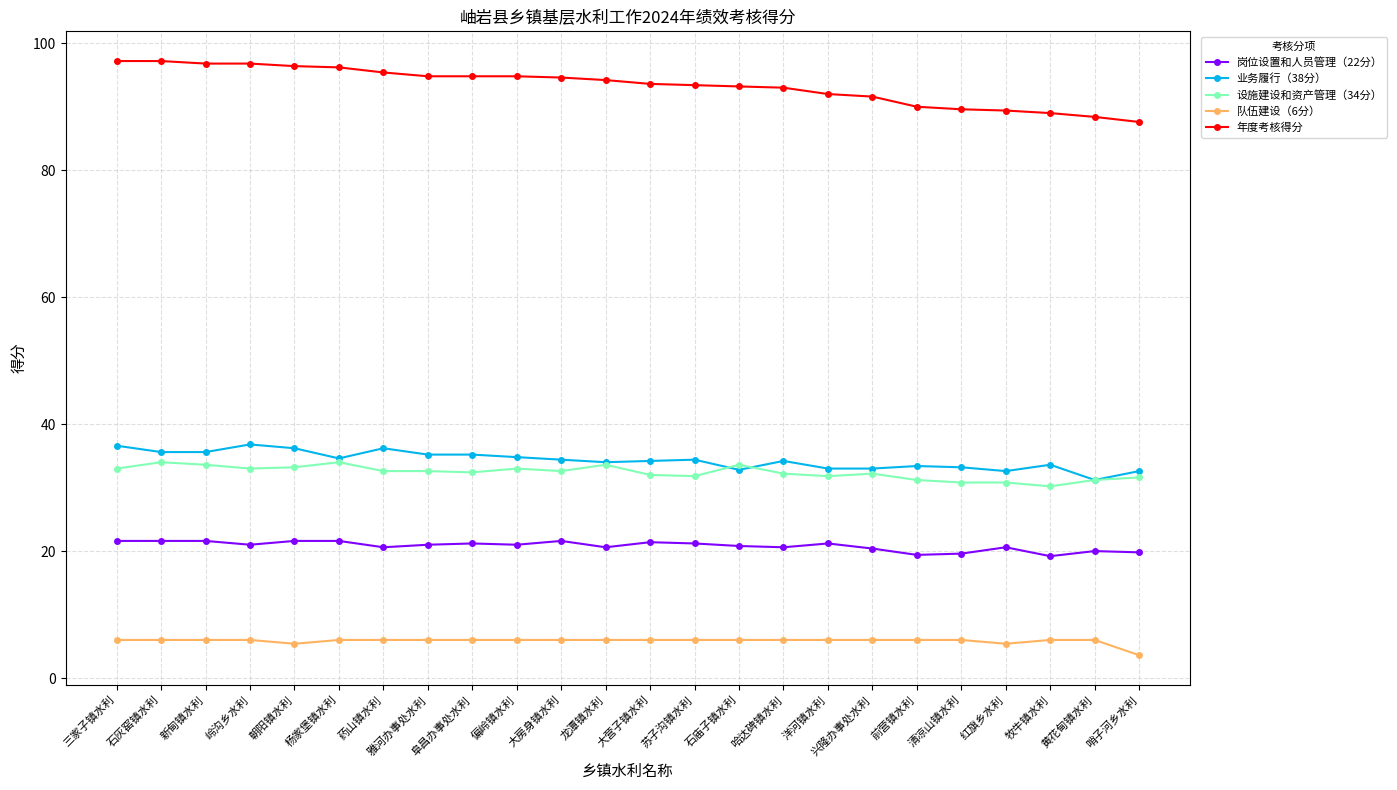

Is this an area chart (filled region under the line)?

No